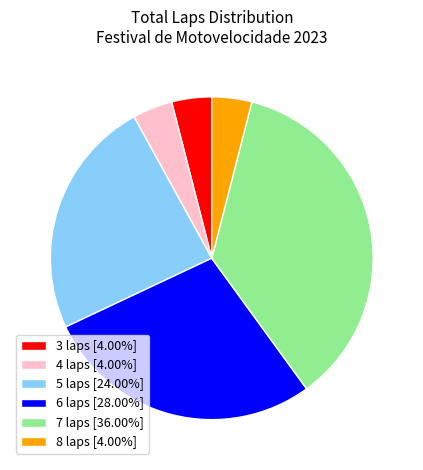

Is there any slice that represents more than half of the pie?

No